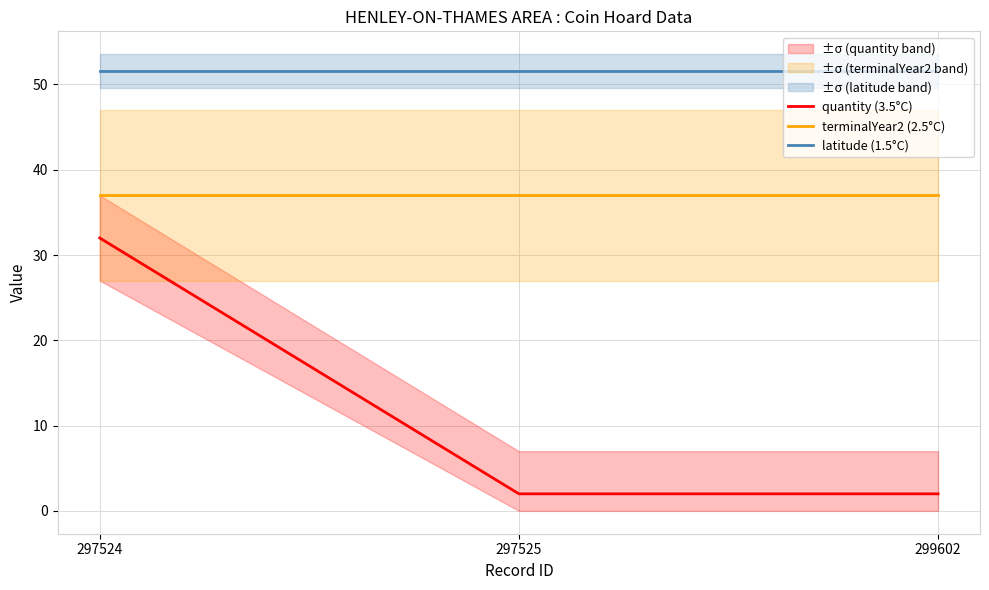

The value of terminalYear2 (2.5°C) at 297525 is 18.3. True or false?

False